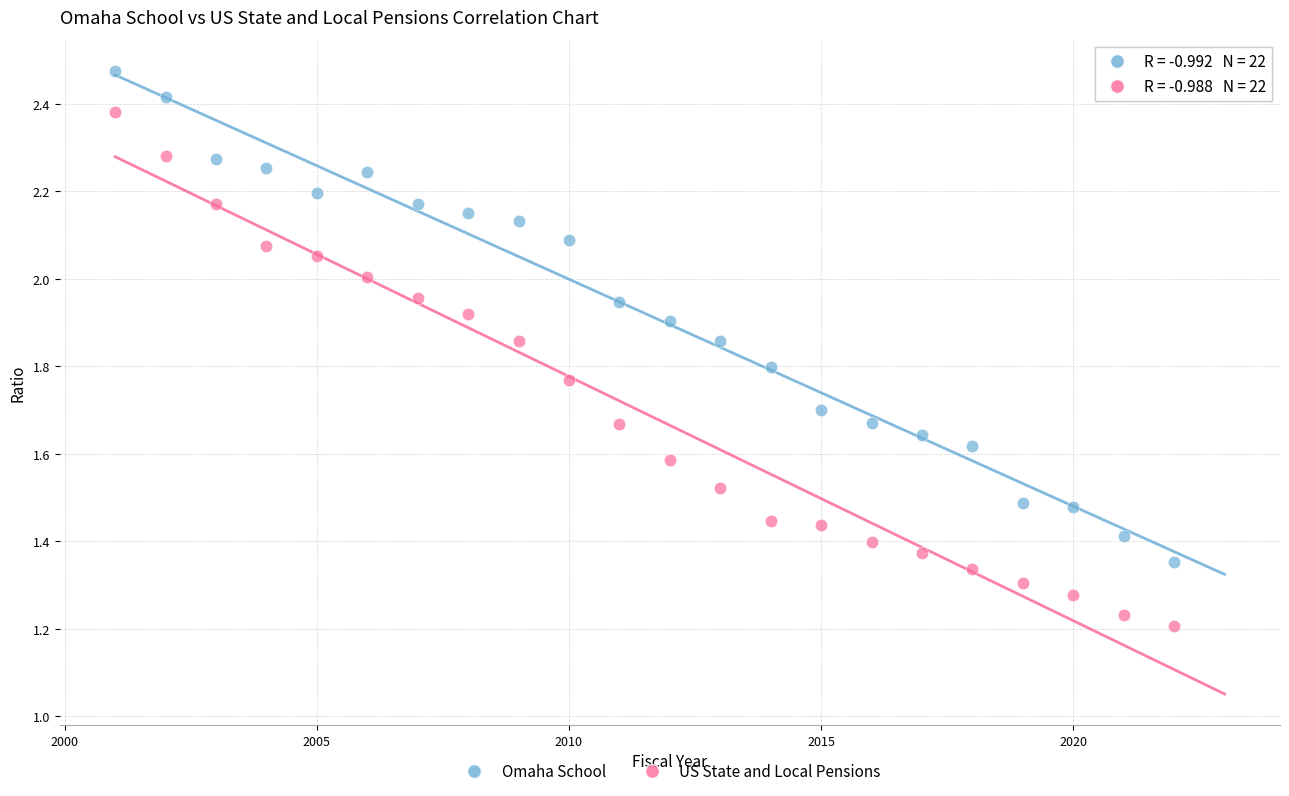

Which series reaches the maximum Y coordinate?

Omaha School